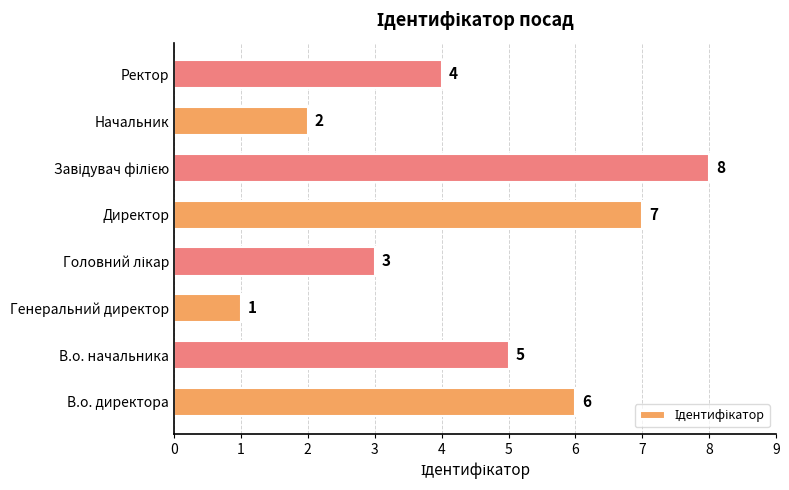

What is the change in value from В.о. начальника to Генеральний директор?

-4